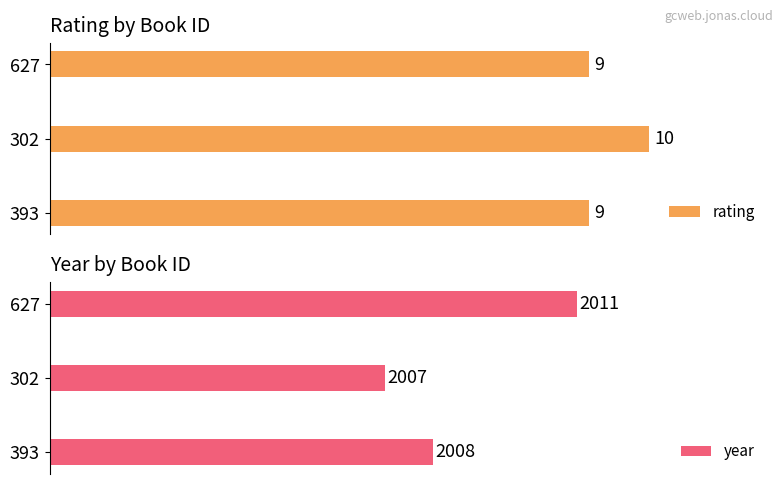

What is the lowest value of the year series?

2007